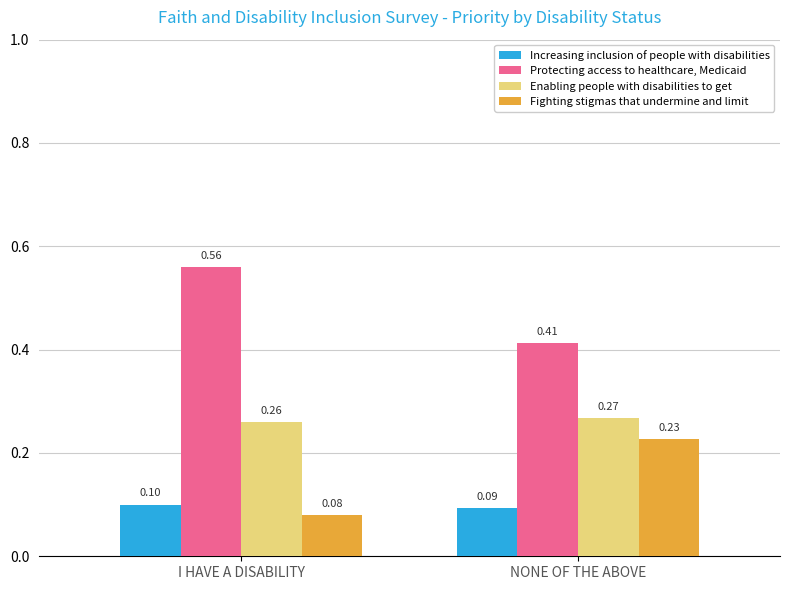

The Enabling people with disabilities to get series shows 0.1 at I HAVE A DISABILITY. True or false?

False